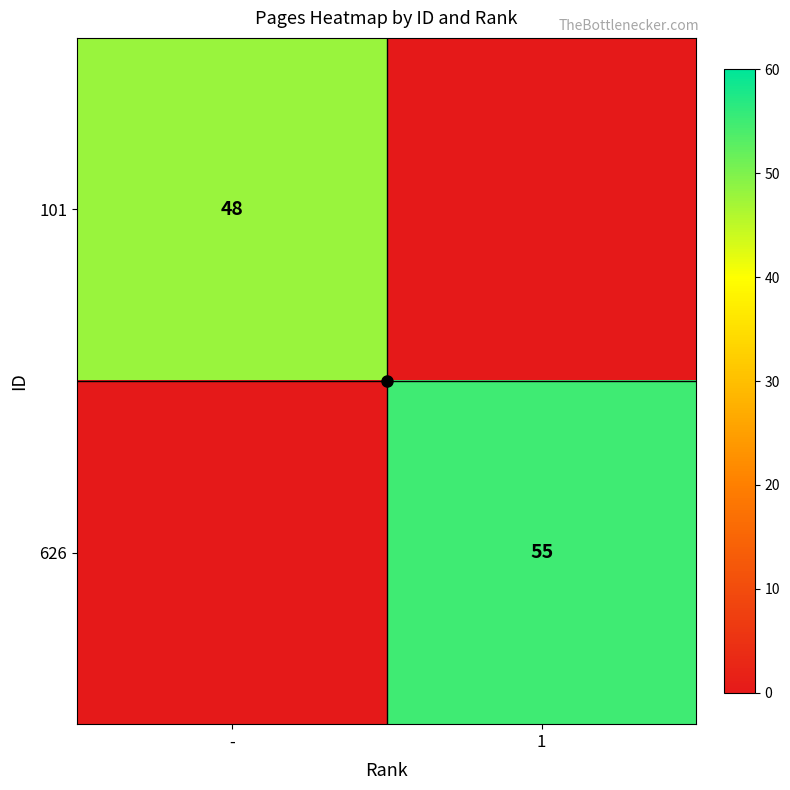

Which label corresponds to the largest value in the chart?

1